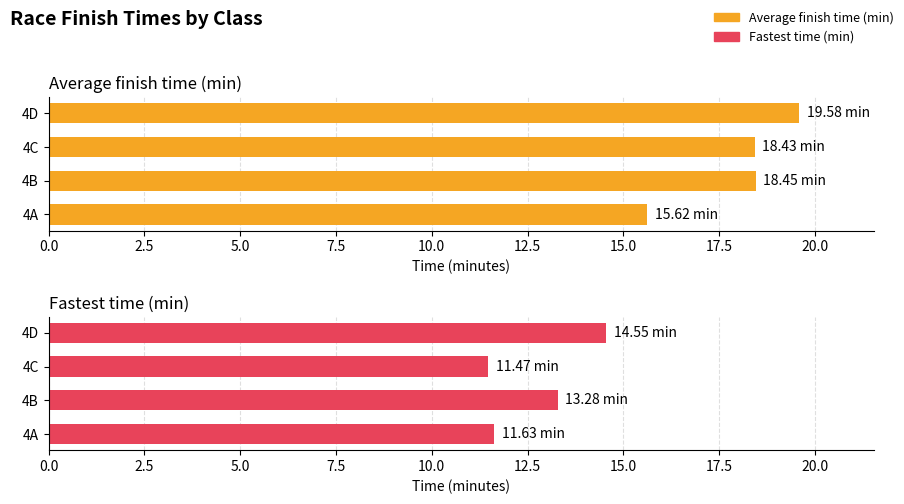

What is the greatest value displayed?

19.6